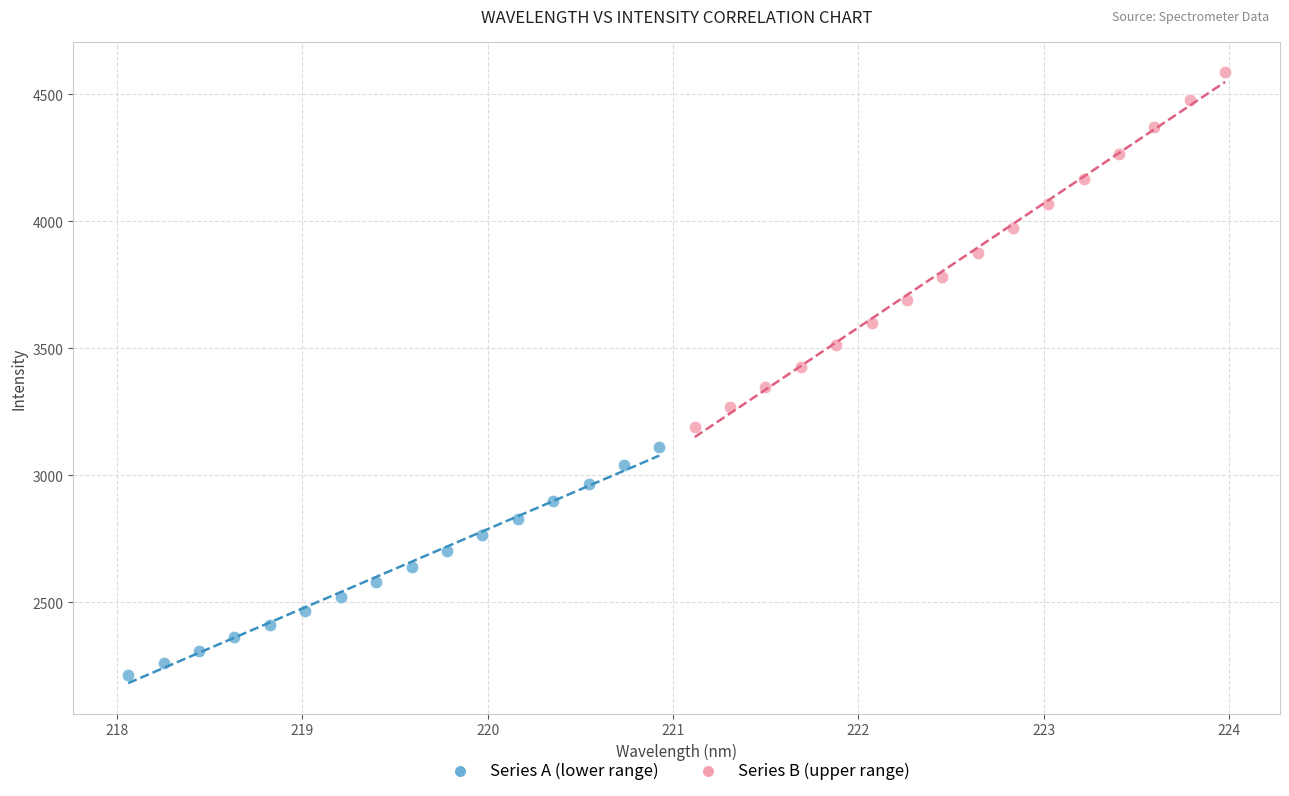

Which series has the largest Y range (max minus min)?

Series B (upper range)